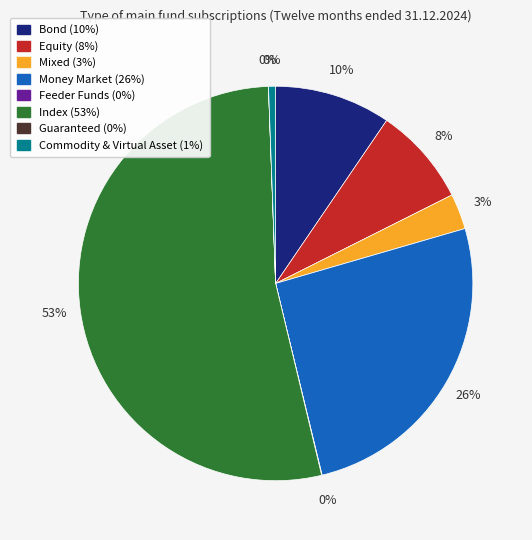

Which slice is the smallest?

Guaranteed